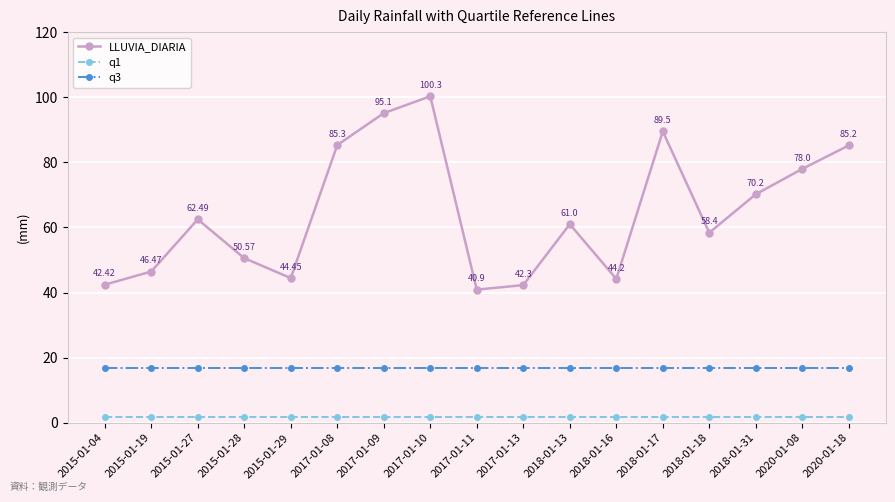

How many lines are shown in the chart?

3